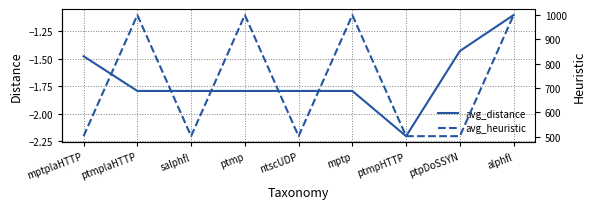

Reading left to right, extract all data points from this chart.

avg_distance: mptplaHTTP=-1.5	ptmplaHTTP=-1.8	salphfl=-1.8	ptmp=-1.8	ntscUDP=-1.8	mptp=-1.8	ptmpHTTP=-2.2	ptpDoSSYN=-1.4	alphfl=-1.1
avg_heuristic: mptplaHTTP=503.0	ptmplaHTTP=999.0	salphfl=503.0	ptmp=999.0	ntscUDP=503.0	mptp=999.0	ptmpHTTP=503.0	ptpDoSSYN=503.0	alphfl=999.0